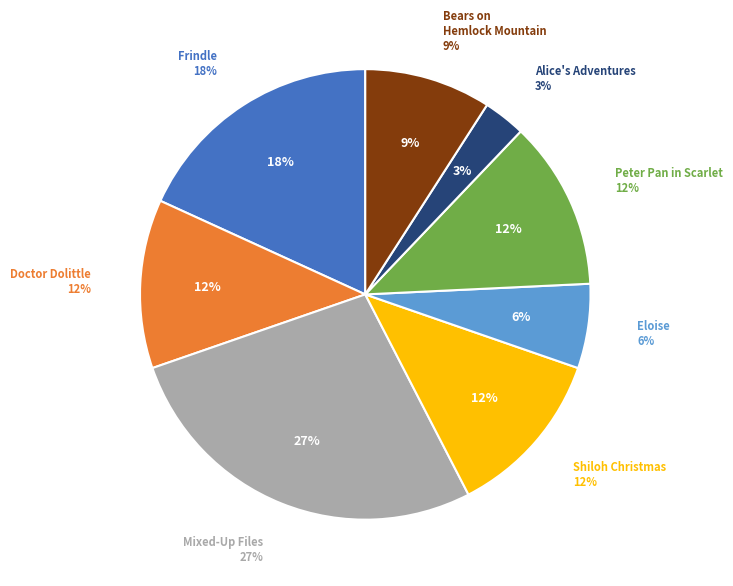

What is the largest slice in the pie chart?

From the Mixed-Up Files